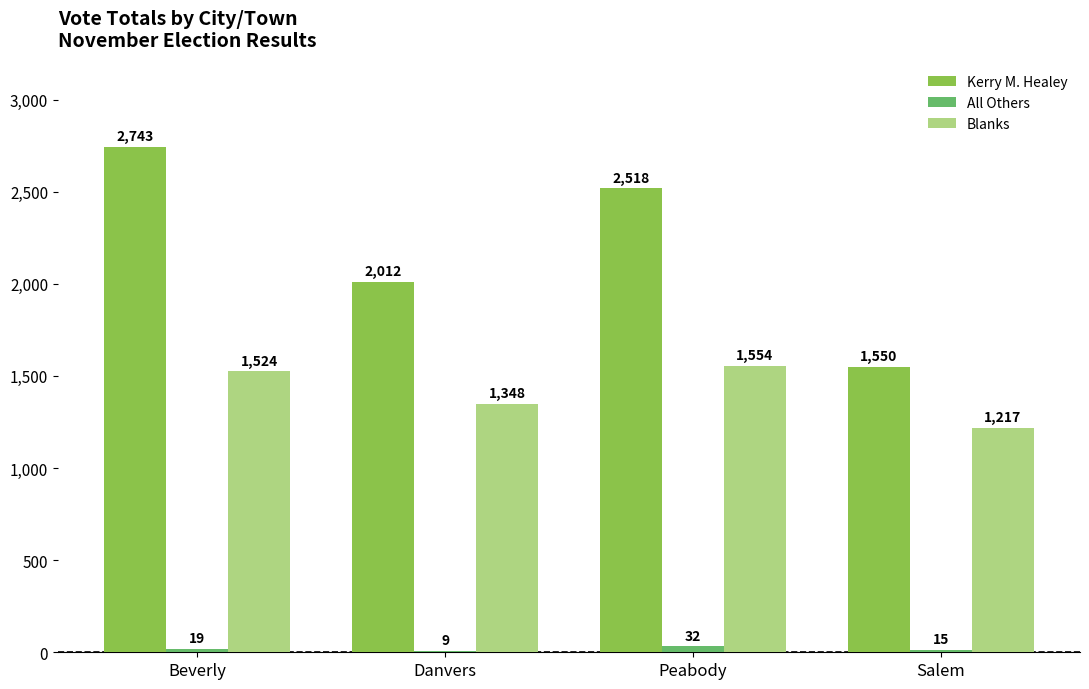

Which series has the largest total across all categories?

Kerry M. Healey